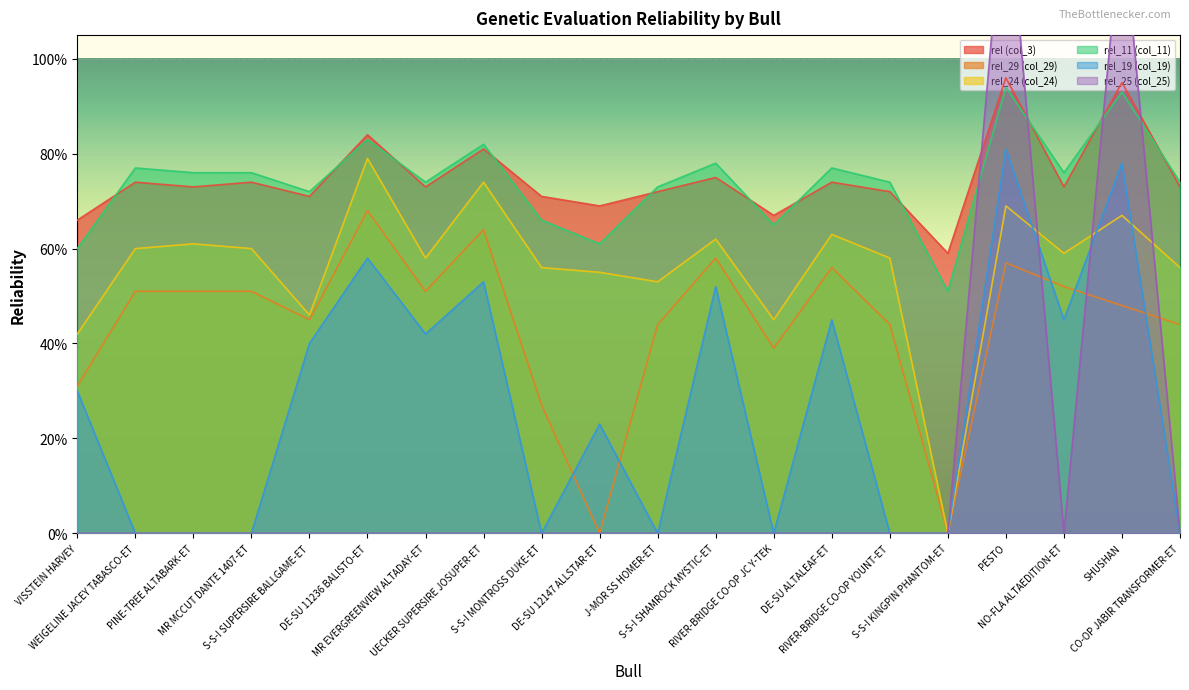

Which series has the largest total across all categories?

rel (col_3)